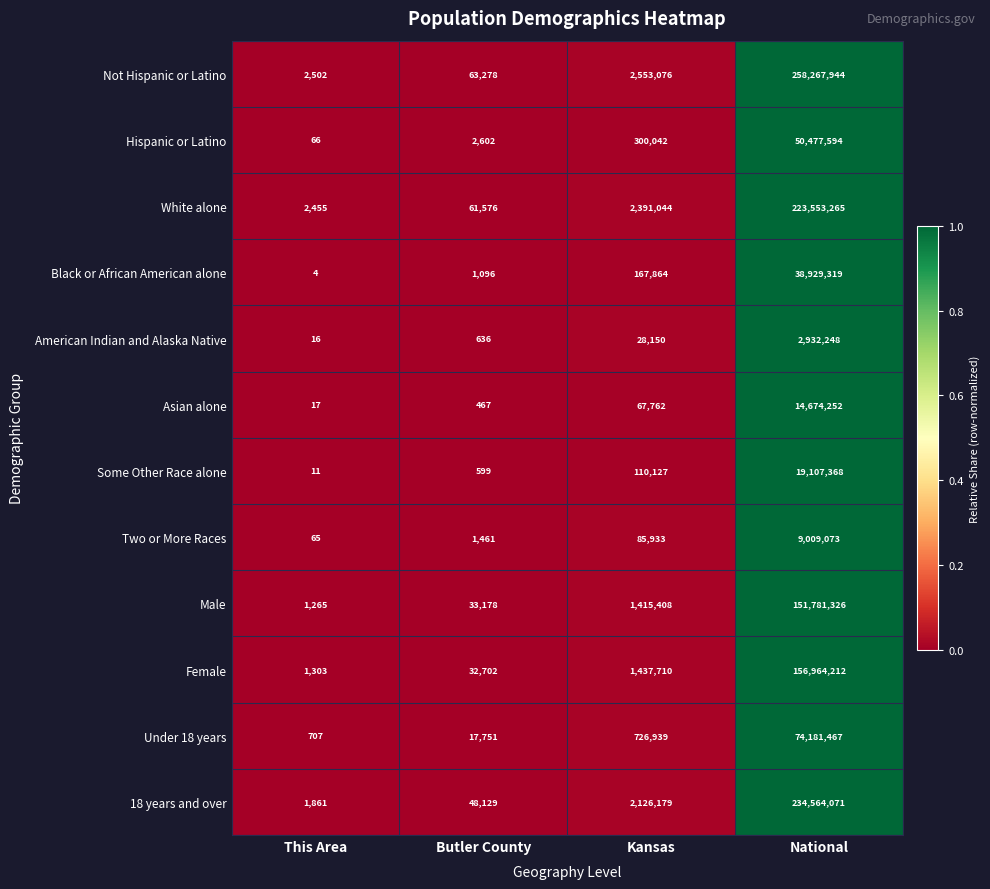

Which series has the widest spread of values?

Not Hispanic or Latino